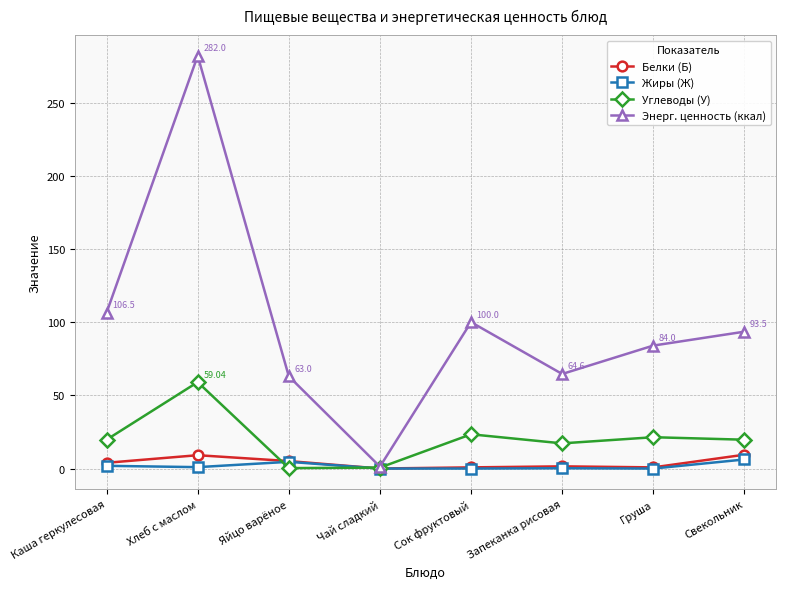

What is the difference between the highest and lowest values at Хлеб с маслом?

281.0